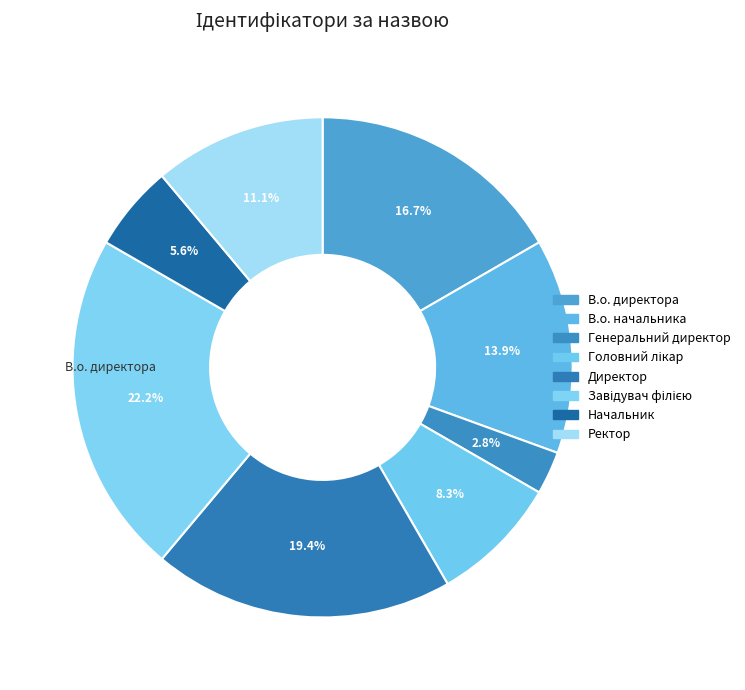

Count the number of slices in the pie.

8